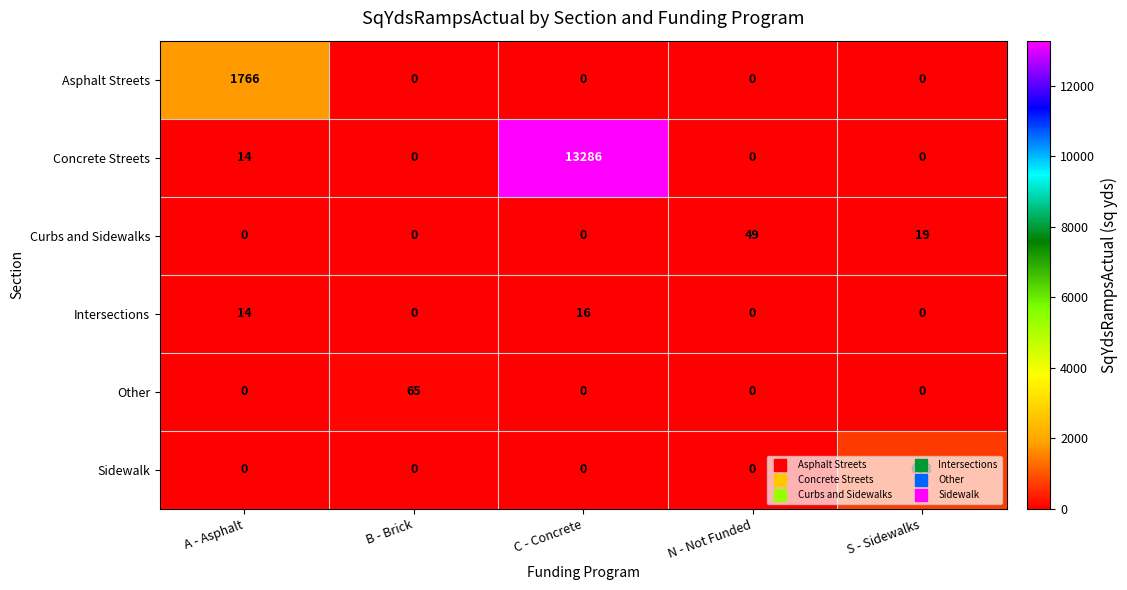

Count the Curbs and Sidewalks values in the range 0 to 19.

4